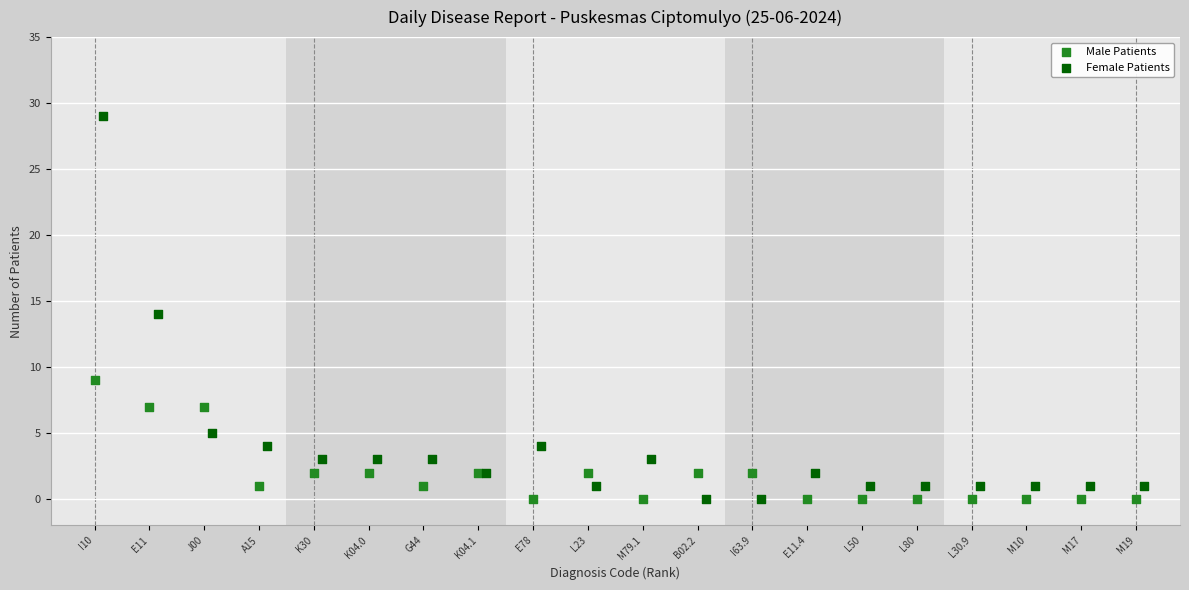

Which series has the widest spread of Y values?

Female Patients